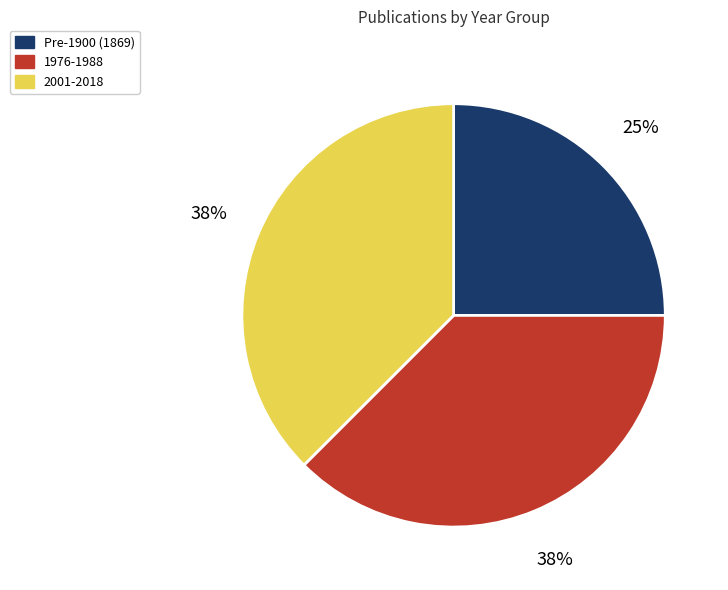

The Pre-1900 (1869) slice represents 34% of the pie. True or false?

False